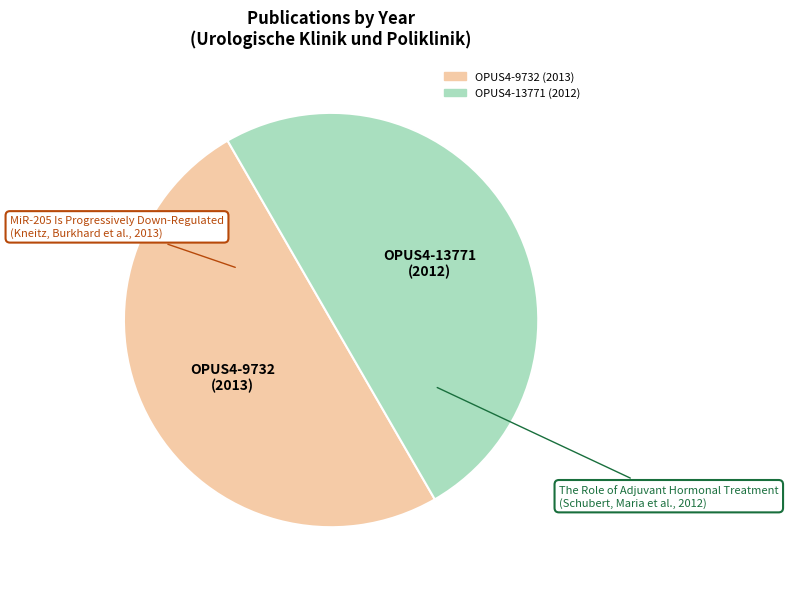

Is the sum of OPUS4-13771 and OPUS4-9732 greater than half?

Yes